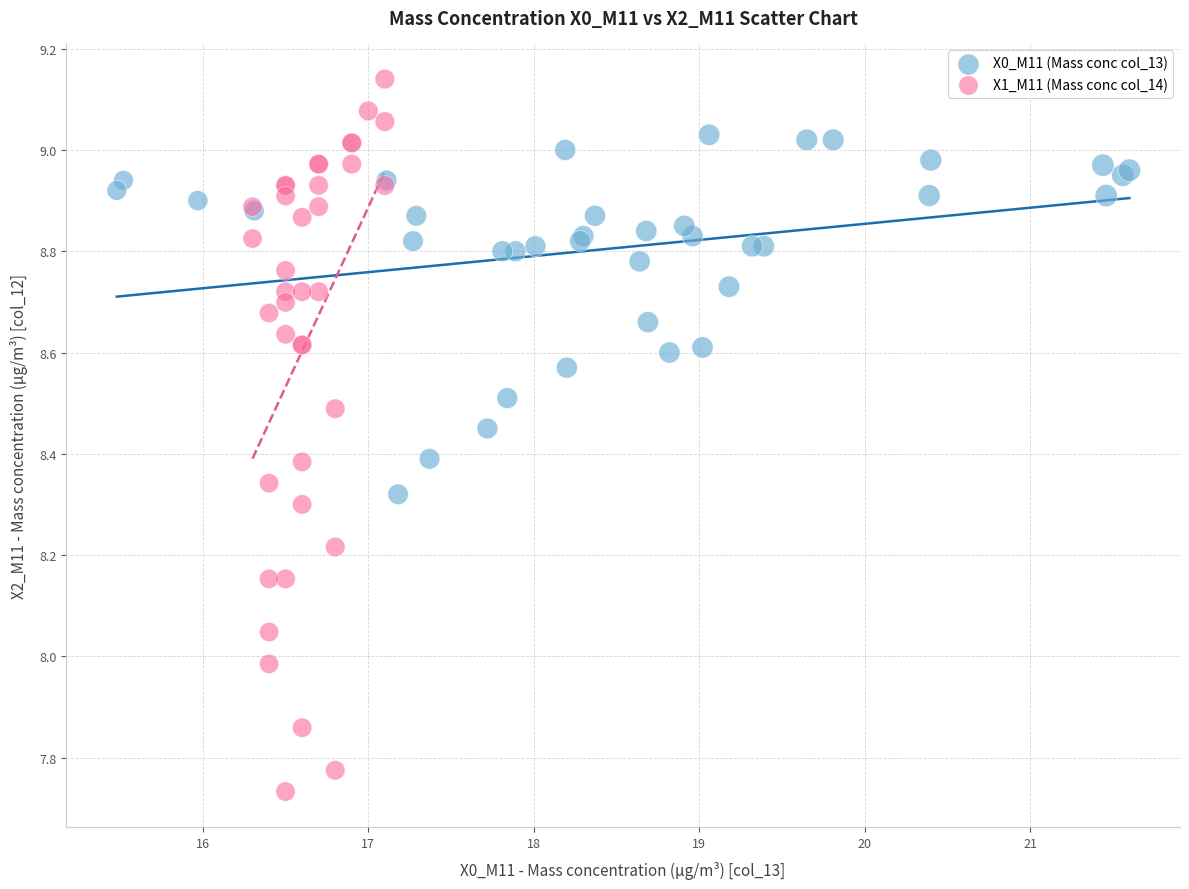

Which series has the largest Y range (max minus min)?

X1_M11 (Mass conc col_14)